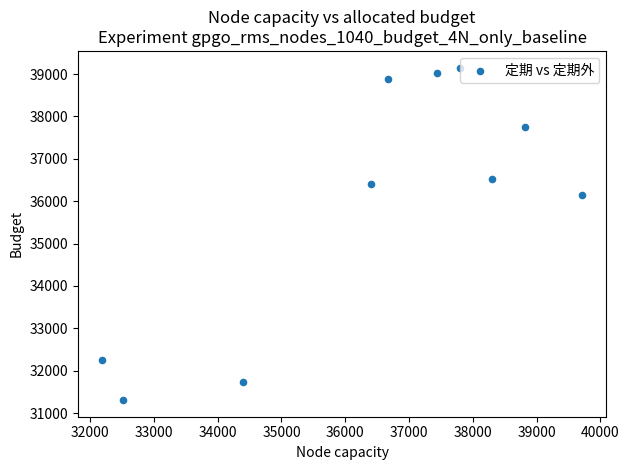

What is the average Y value?

35917